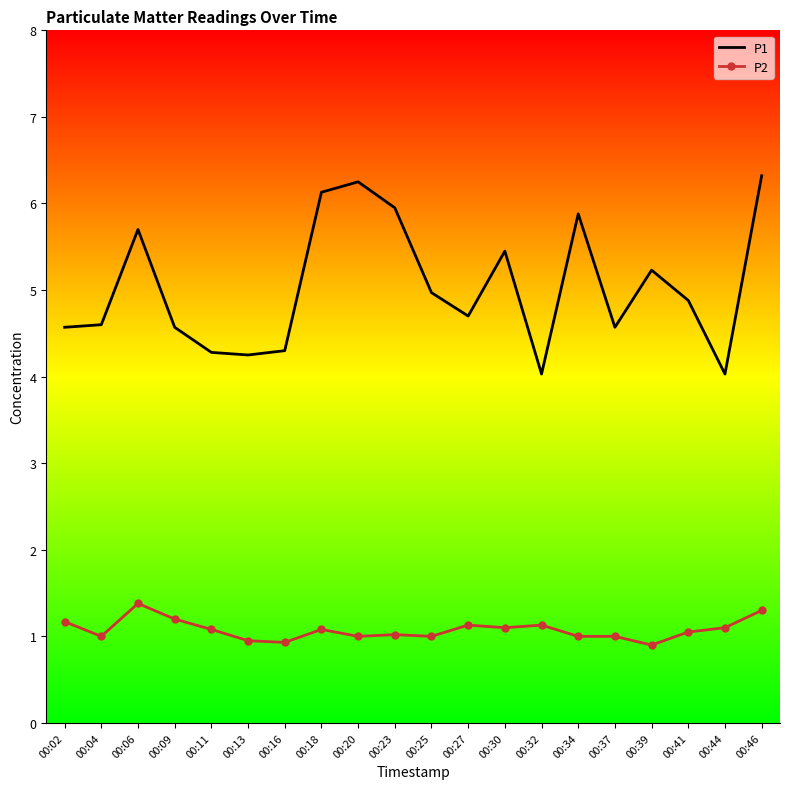

At 00:18, list the series in order from smallest to largest.

P2, P1